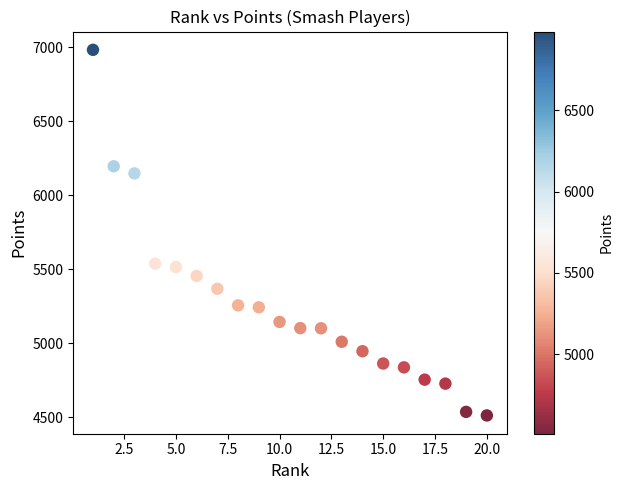

What is the range of X values (max minus min)?

19